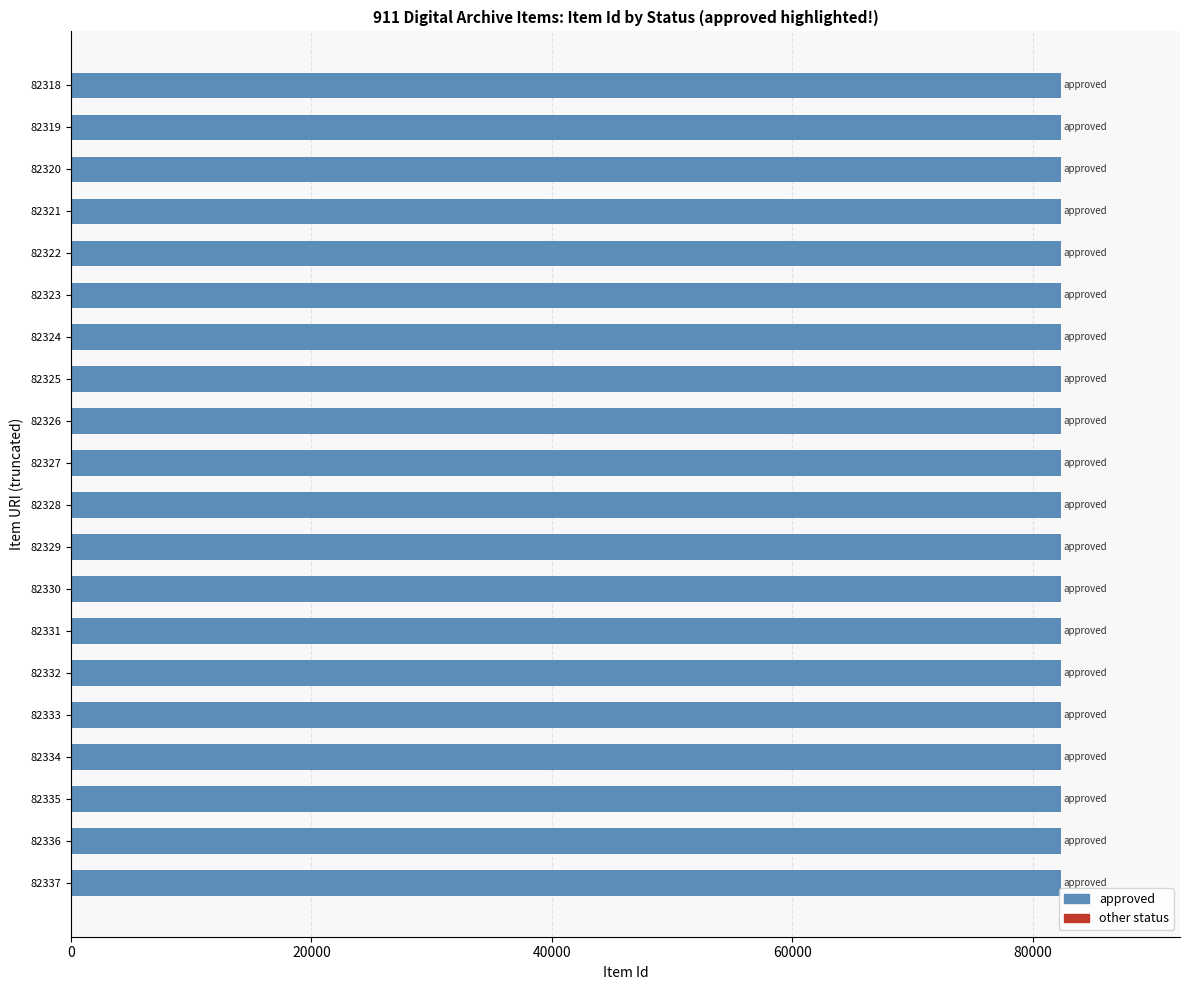

What is the ratio of the value at 82322 to the value at 82327?

1.0